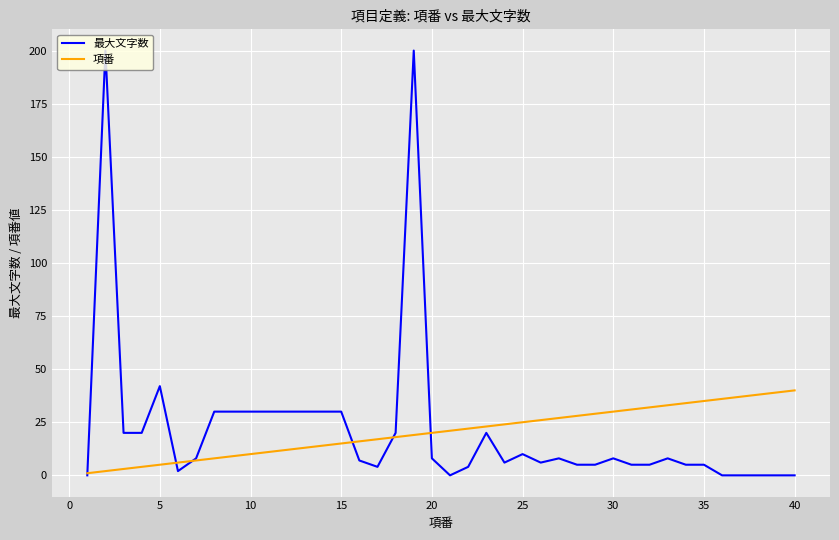

Which series has the widest spread of values?

最大文字数